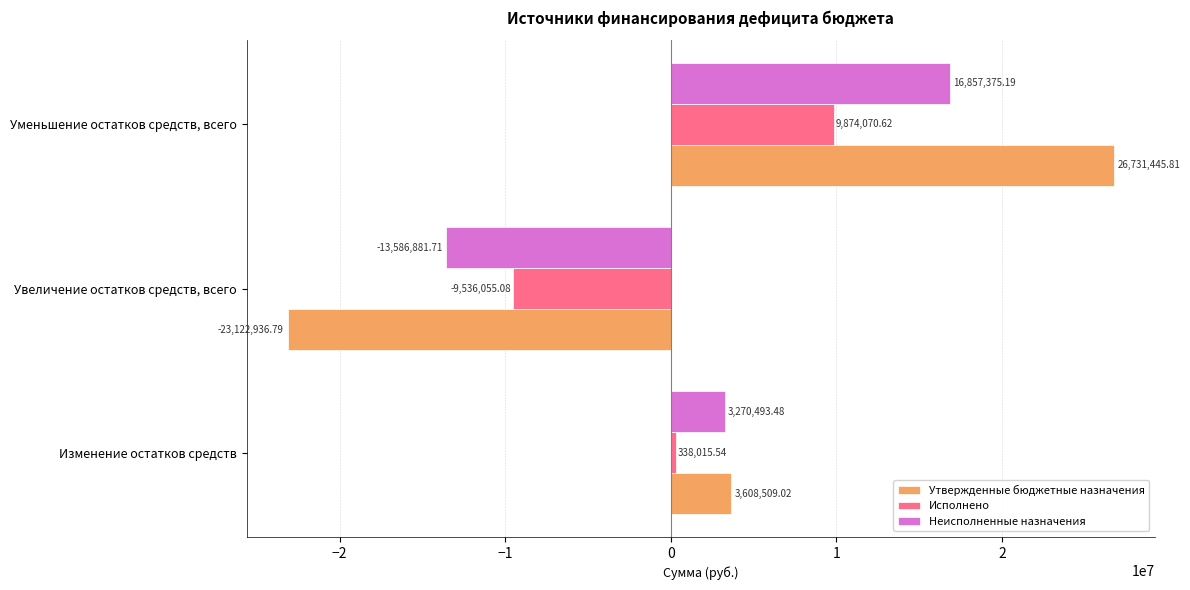

List the labels in order of Исполнено value, smallest first.

Увеличение остатков средств, всего, Изменение остатков средств, Уменьшение остатков средств, всего